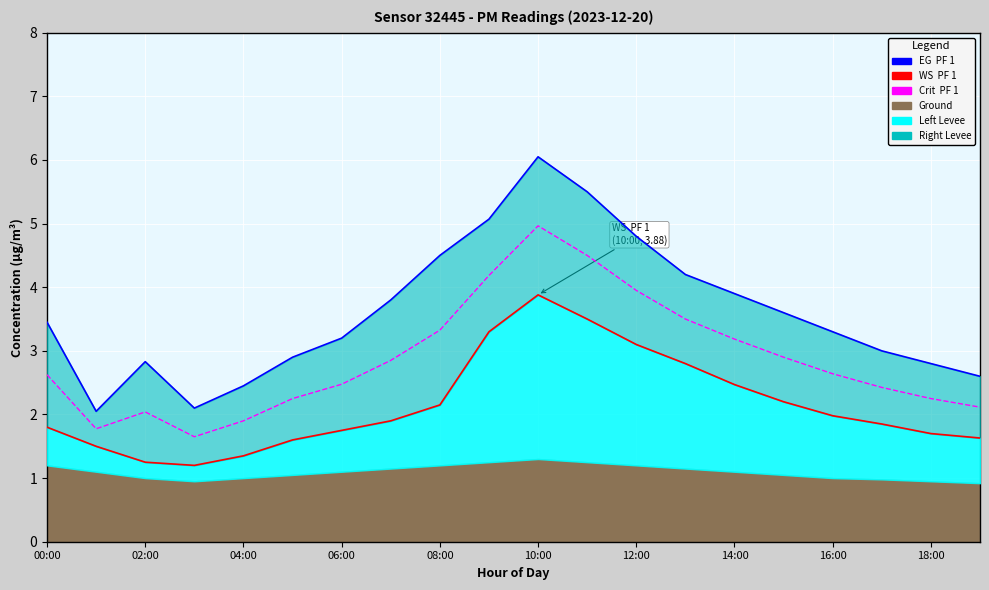

What is the sum of all values?

57.5